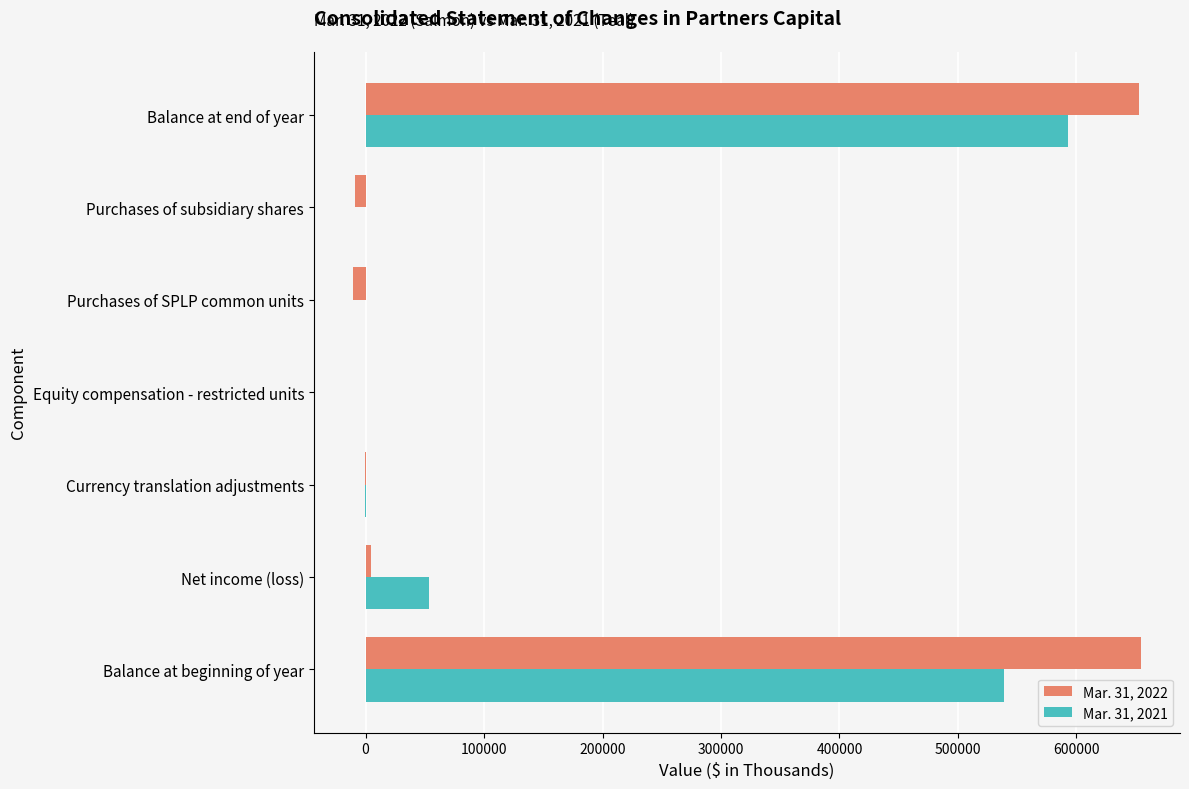

At which category is the sum across all series the highest?

Balance at end of year